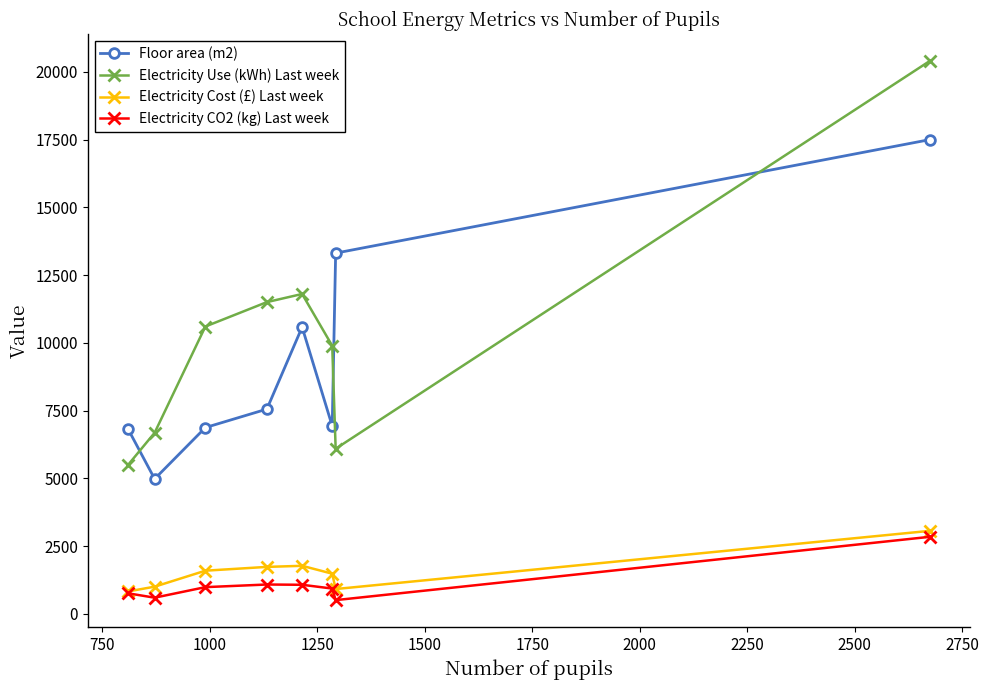

How many distinct data groups are displayed?

4